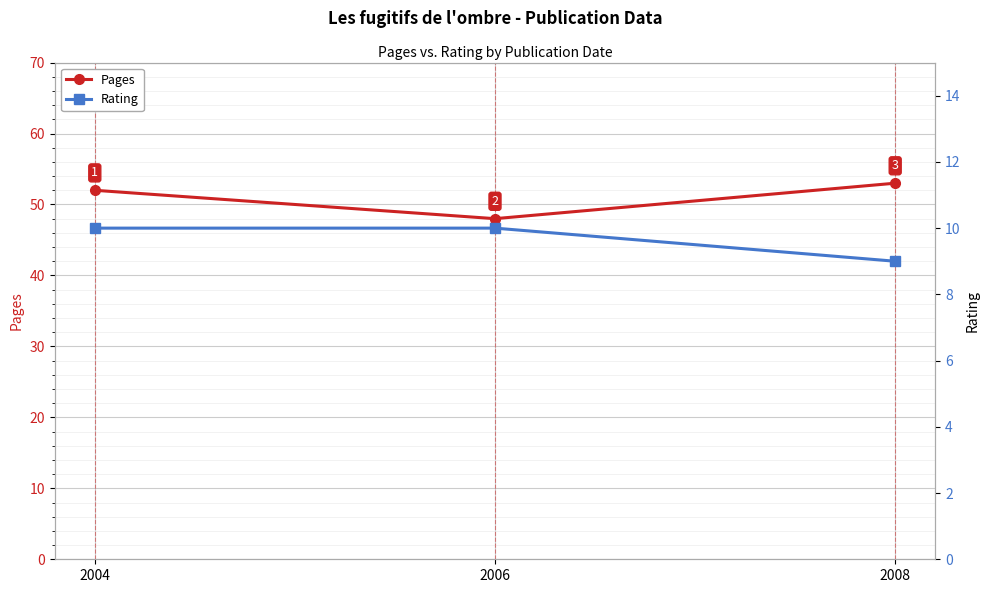

What is the value of the Pages point at the 2nd from the left?

48